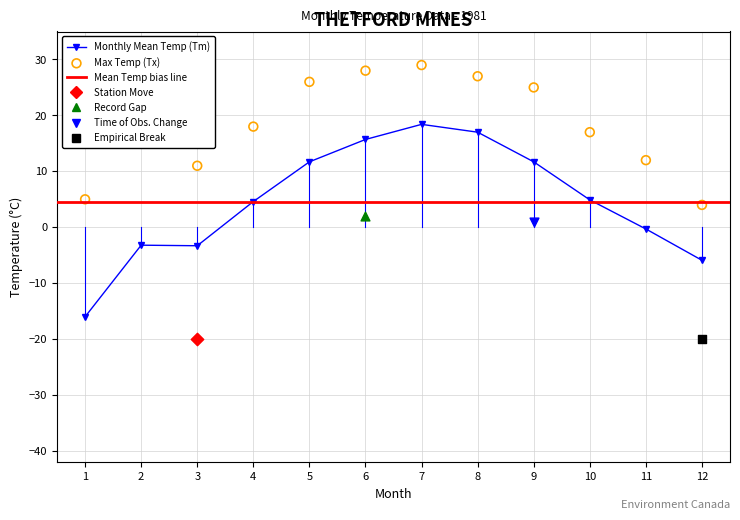

Which series has the widest spread of Y values?

Tm